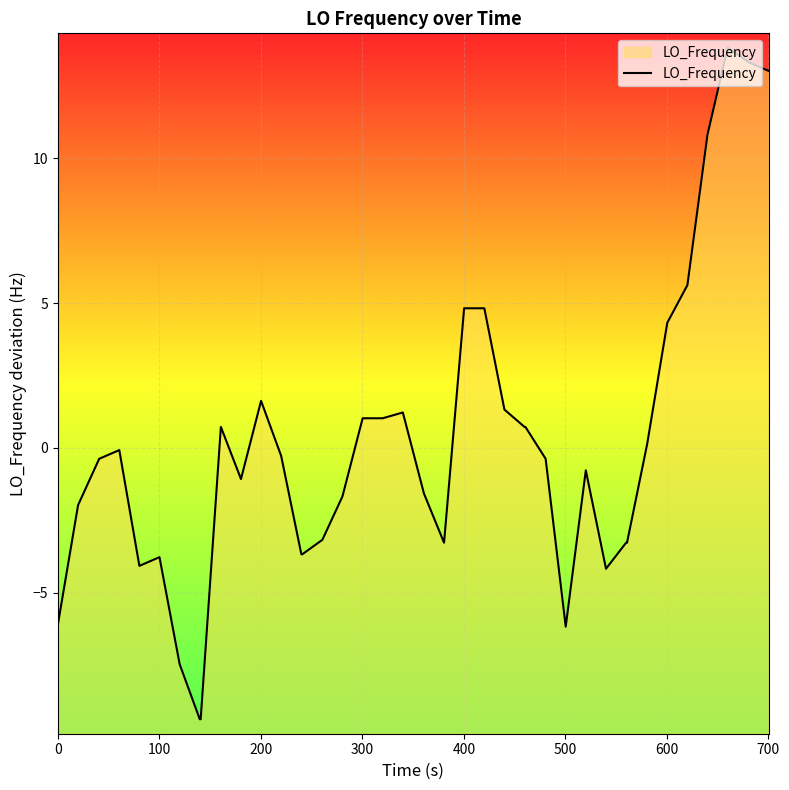

True or false: the data has more than 0 interior local peaks.

True